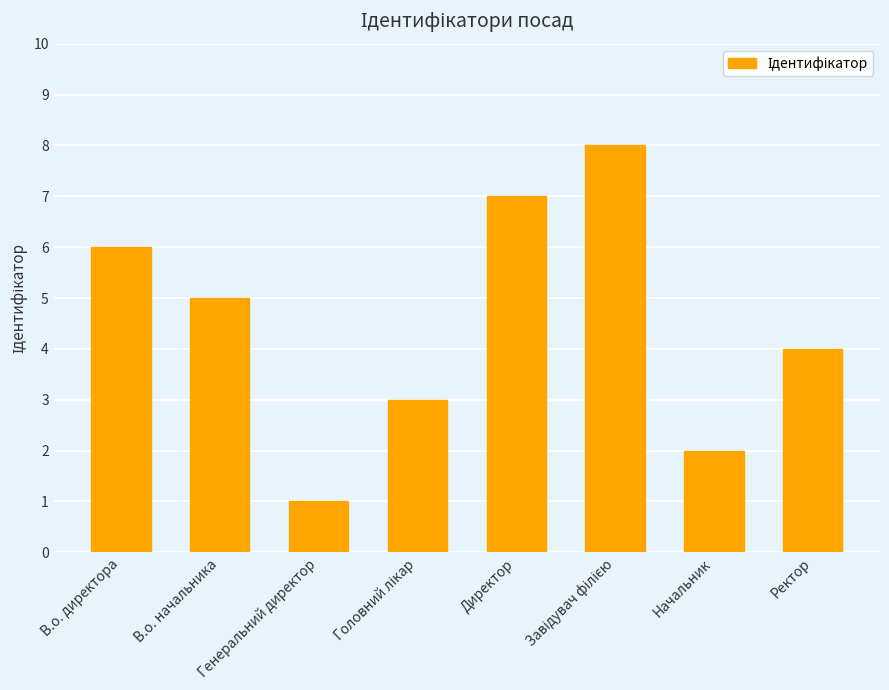

How many data points are less than 5?

4